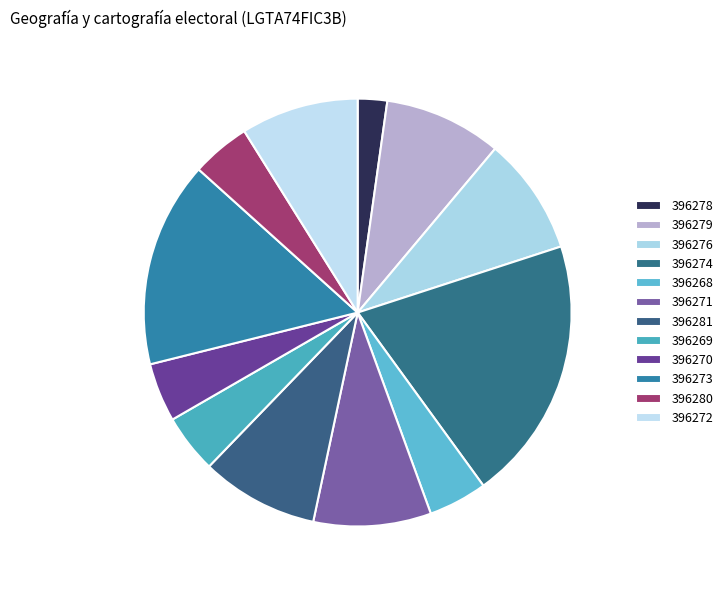

Does 396272 account for over 50% of the chart?

No